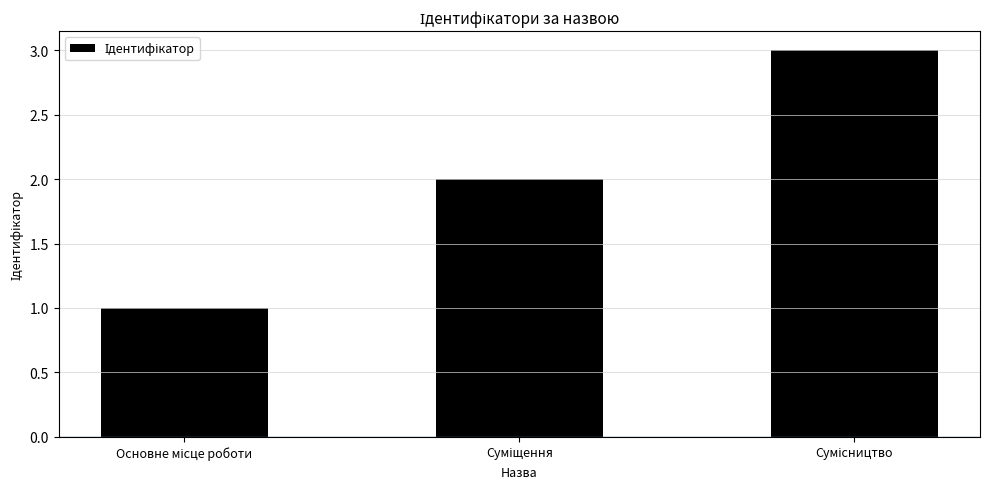

What is the sum of all values?

6